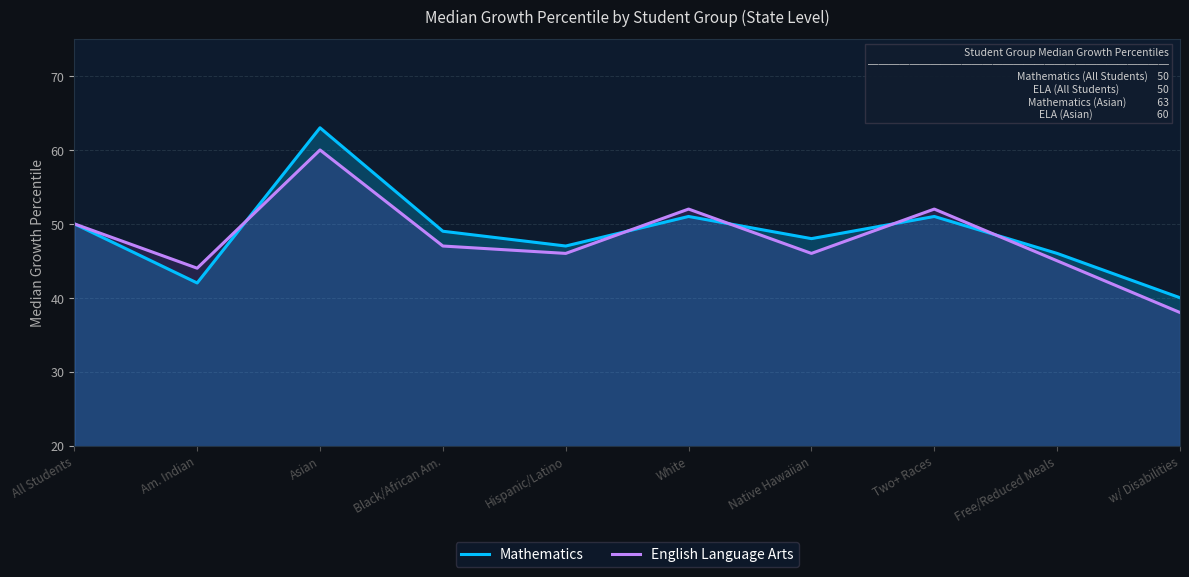

Count the number of categories in the chart.

10